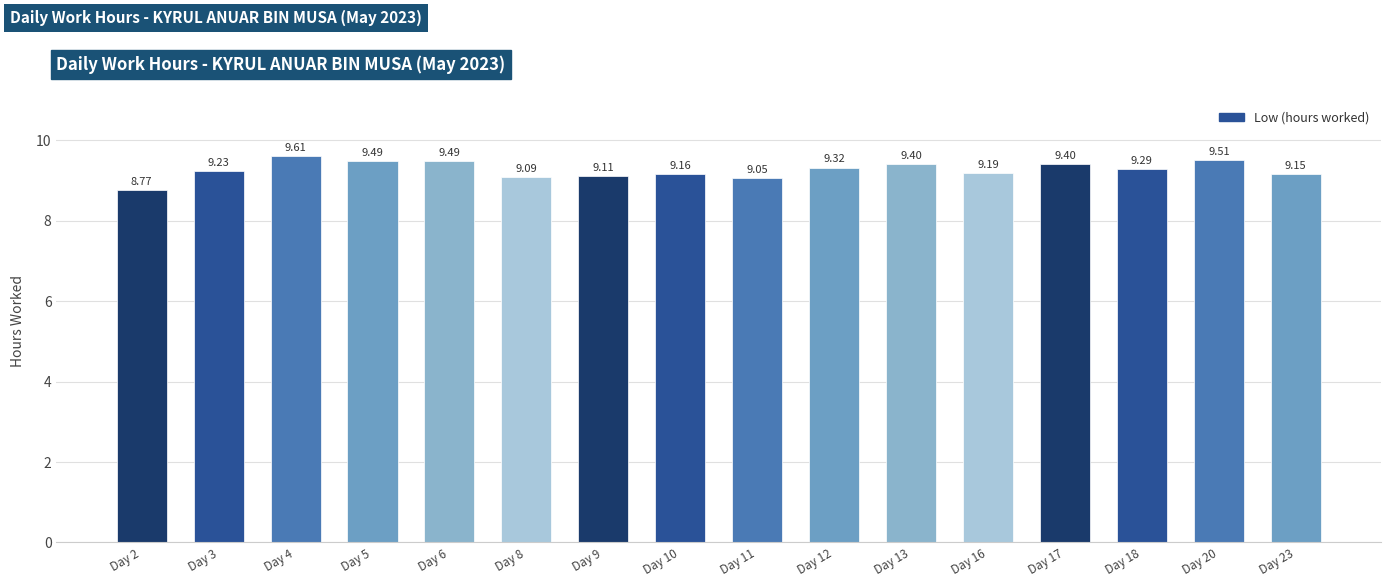

What is the difference between the maximum and second lowest values?

0.6